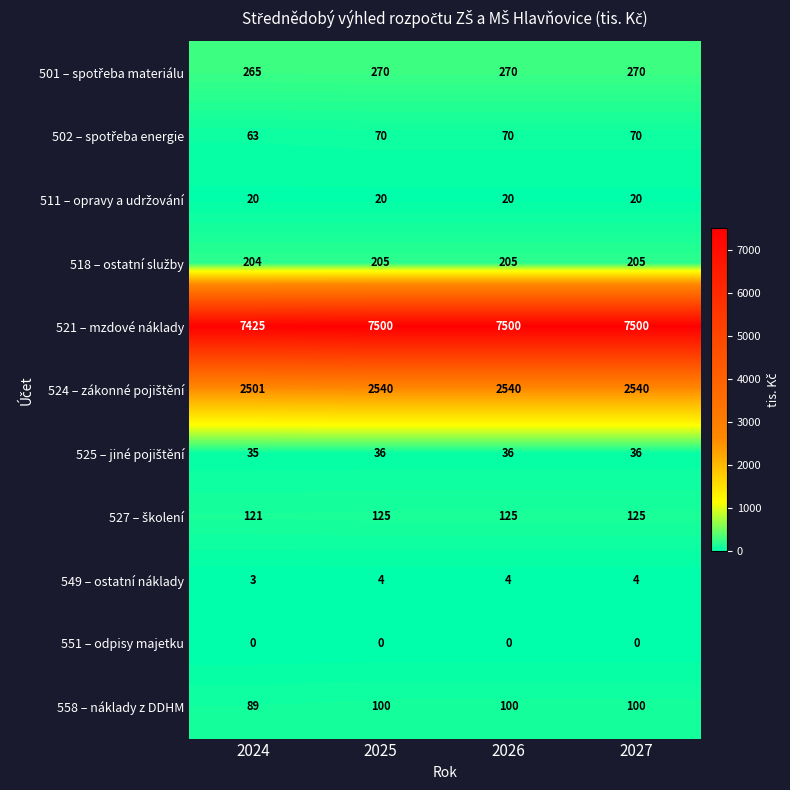

Where is 558 – náklady z DDHM nearest to the value 94?

2024